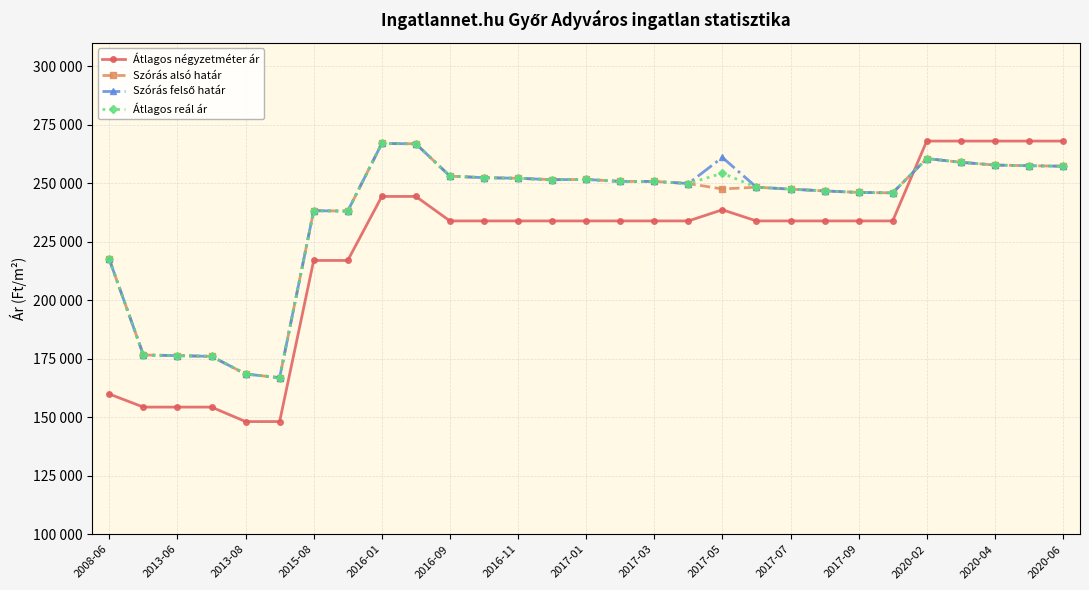

Which series has the largest range (max minus min)?

Átlagos négyzetméter ár